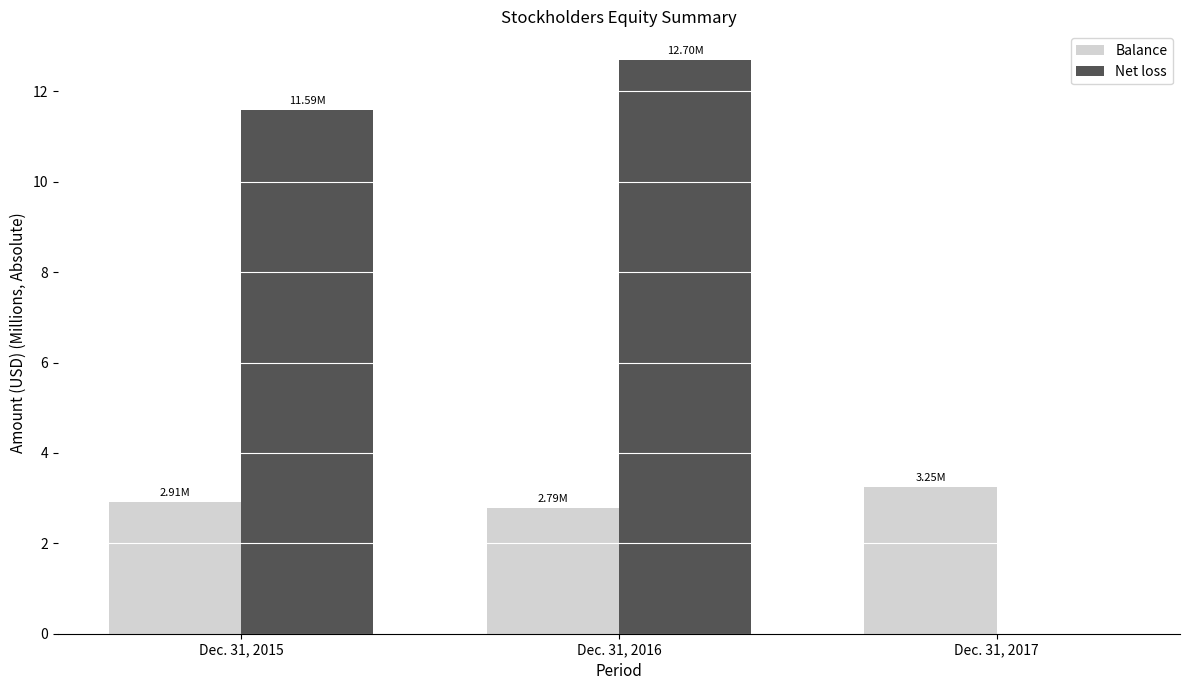

The value of Balance at Dec. 31, 2016 is 1.8. True or false?

False